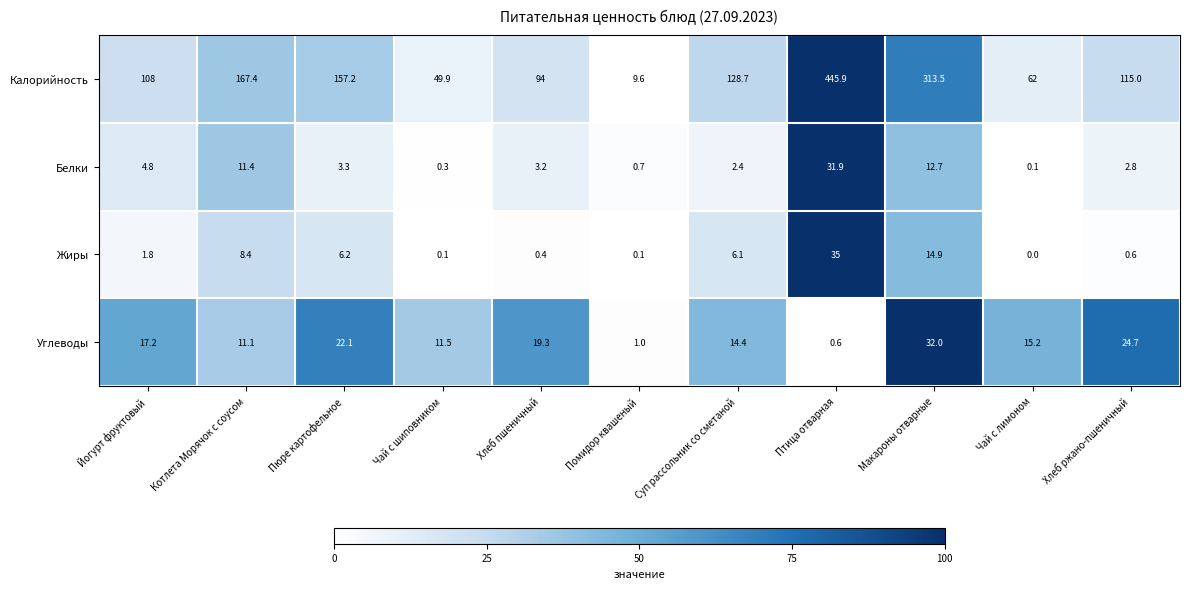

Which category has the lowest value in the Белки series?

Чай с лимоном